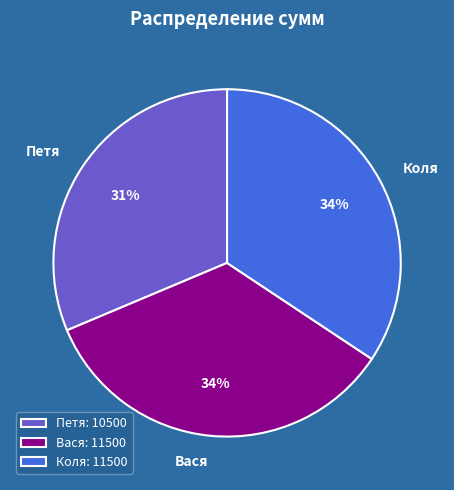

To the nearest percent, what is the average slice percentage?

33%